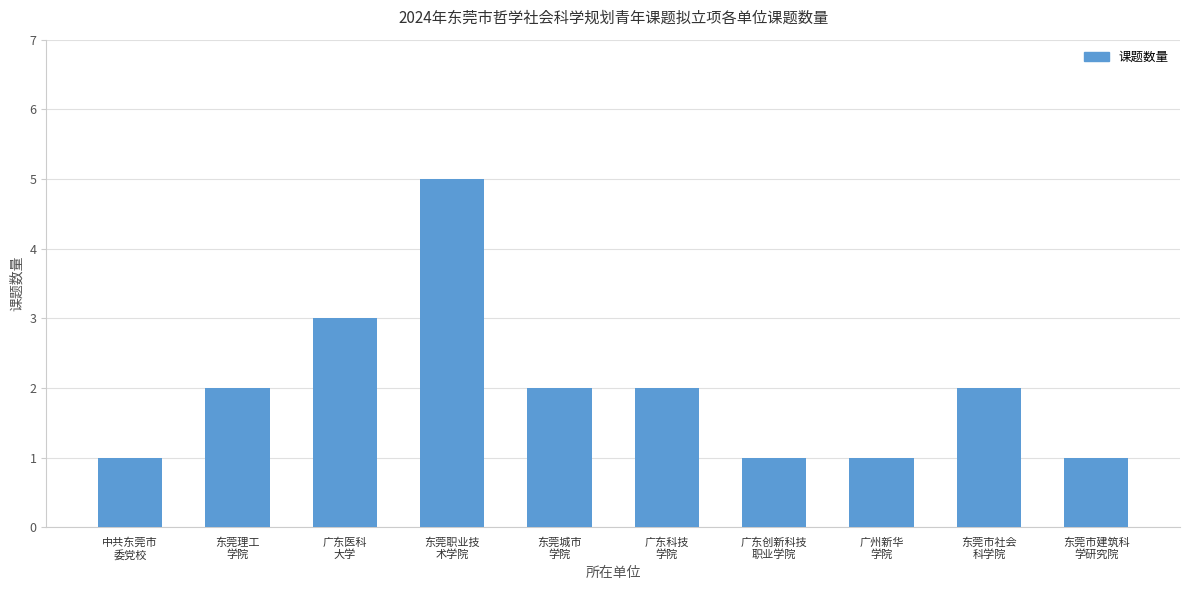

Does the chart contain stacked bars?

No